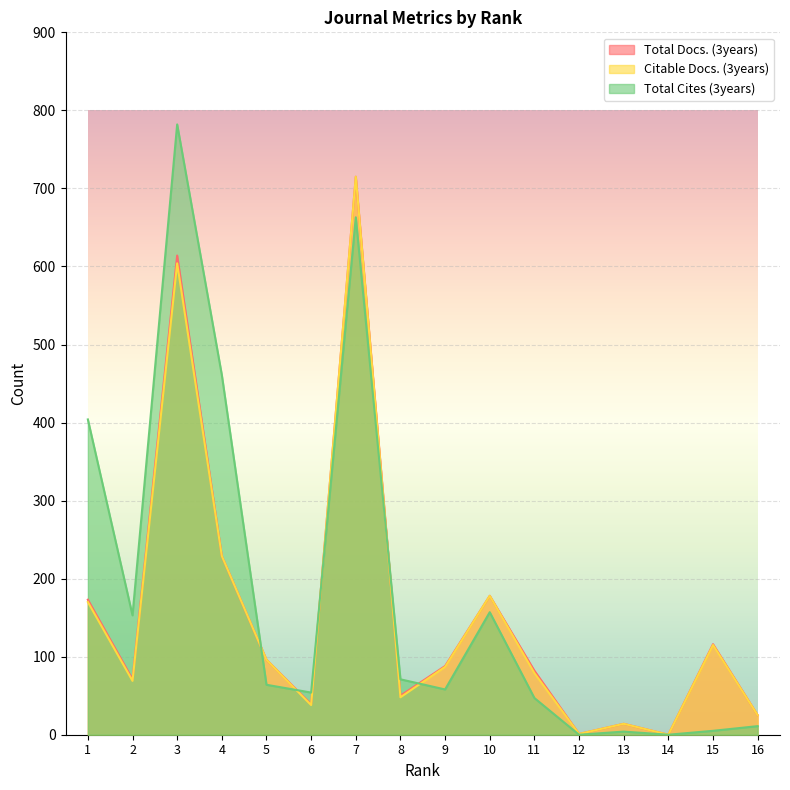

How many intersections are there between Total Docs. (3years) and Total Cites (3years)?

5